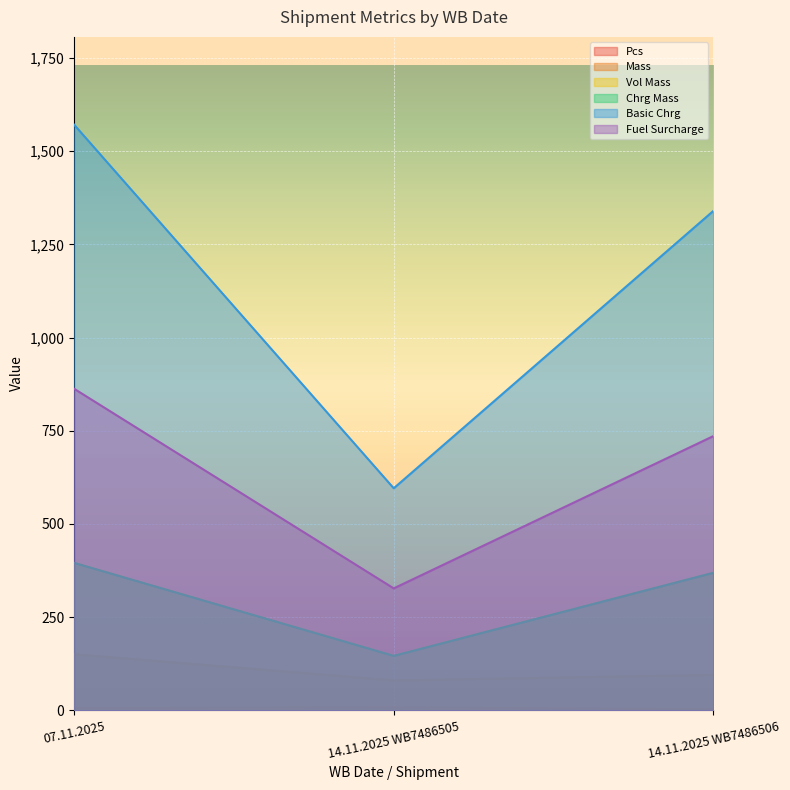

Is the value of Pcs at 14.11.2025 WB7486506 greater than the value of Vol Mass at 14.11.2025 WB7486506?

No